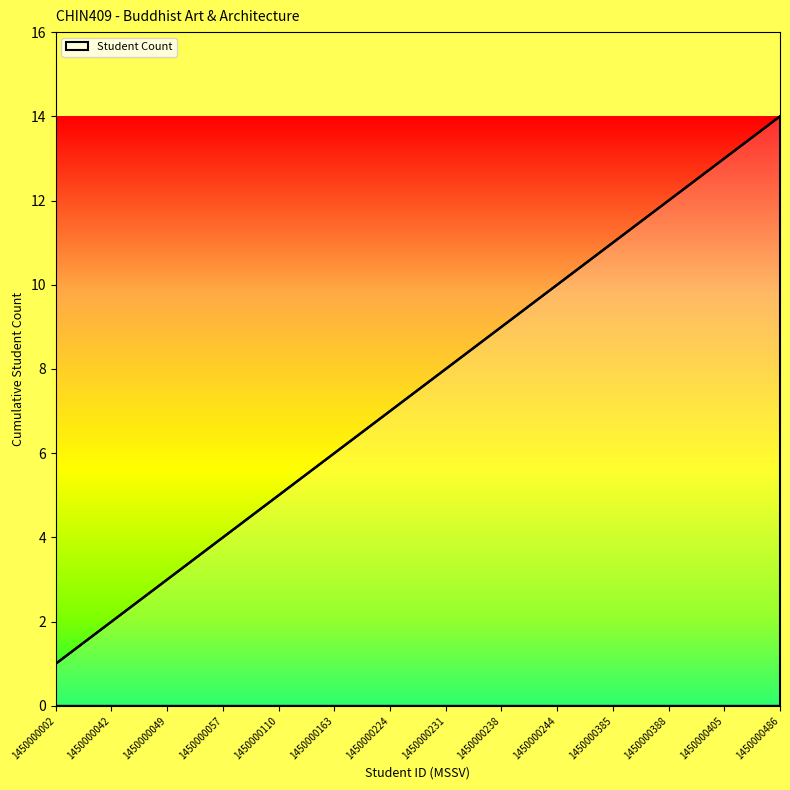

Approximately how many times larger is the value at 1450000385 compared to 1450000486?

0.8